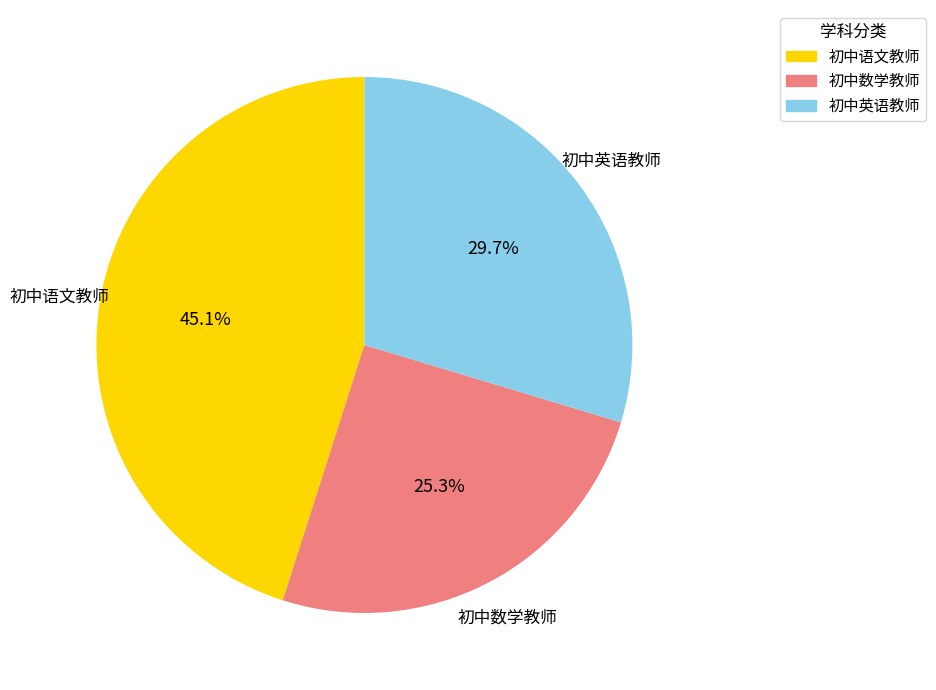

How many segments does this pie chart have?

3